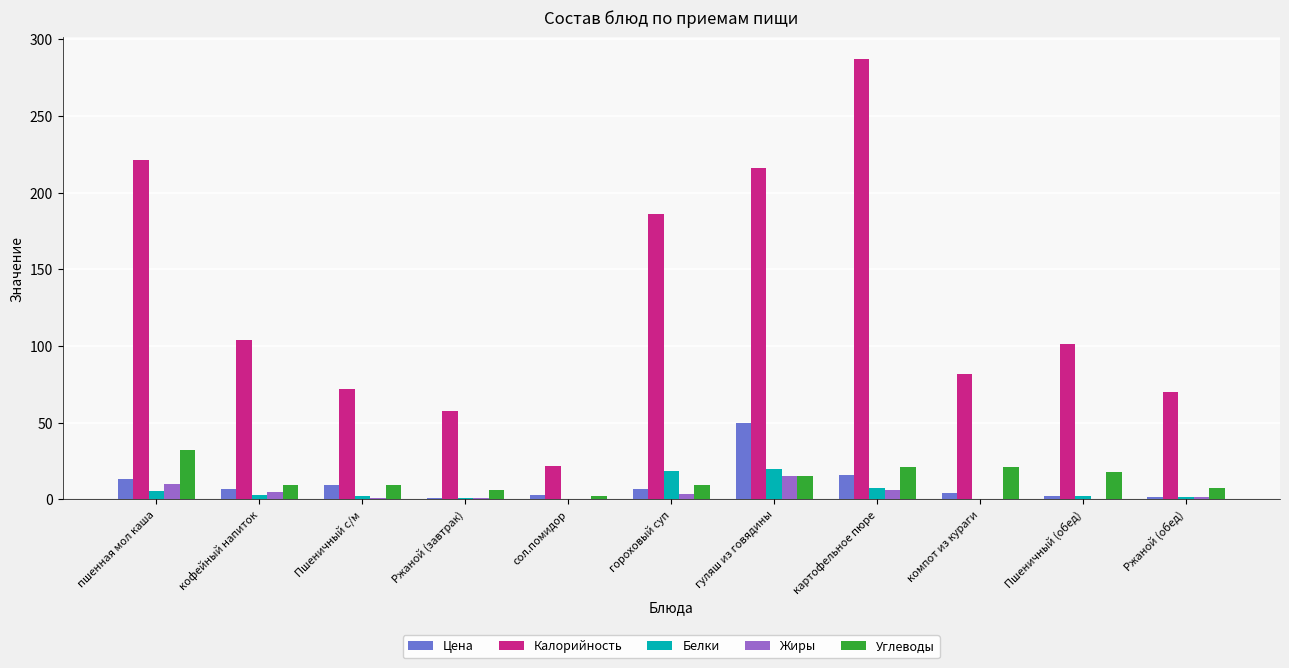

What is the difference between the Белки values at Пшеничный (обед) and Ржаной (обед)?

0.3